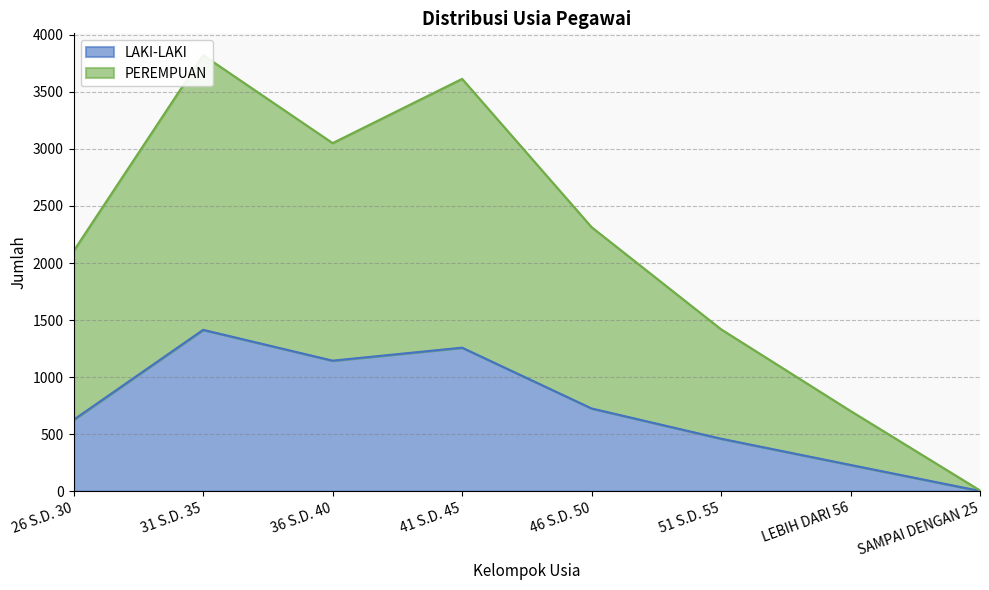

Is it true that LAKI-LAKI equals 1827 at 36 S.D. 40?

False